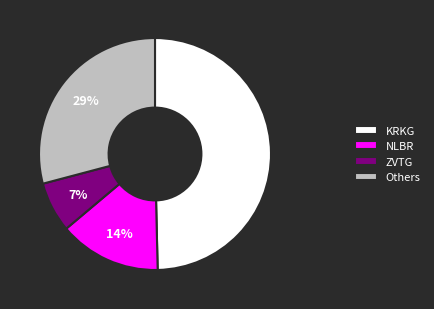

Between KRKG and Others, which is larger?

KRKG